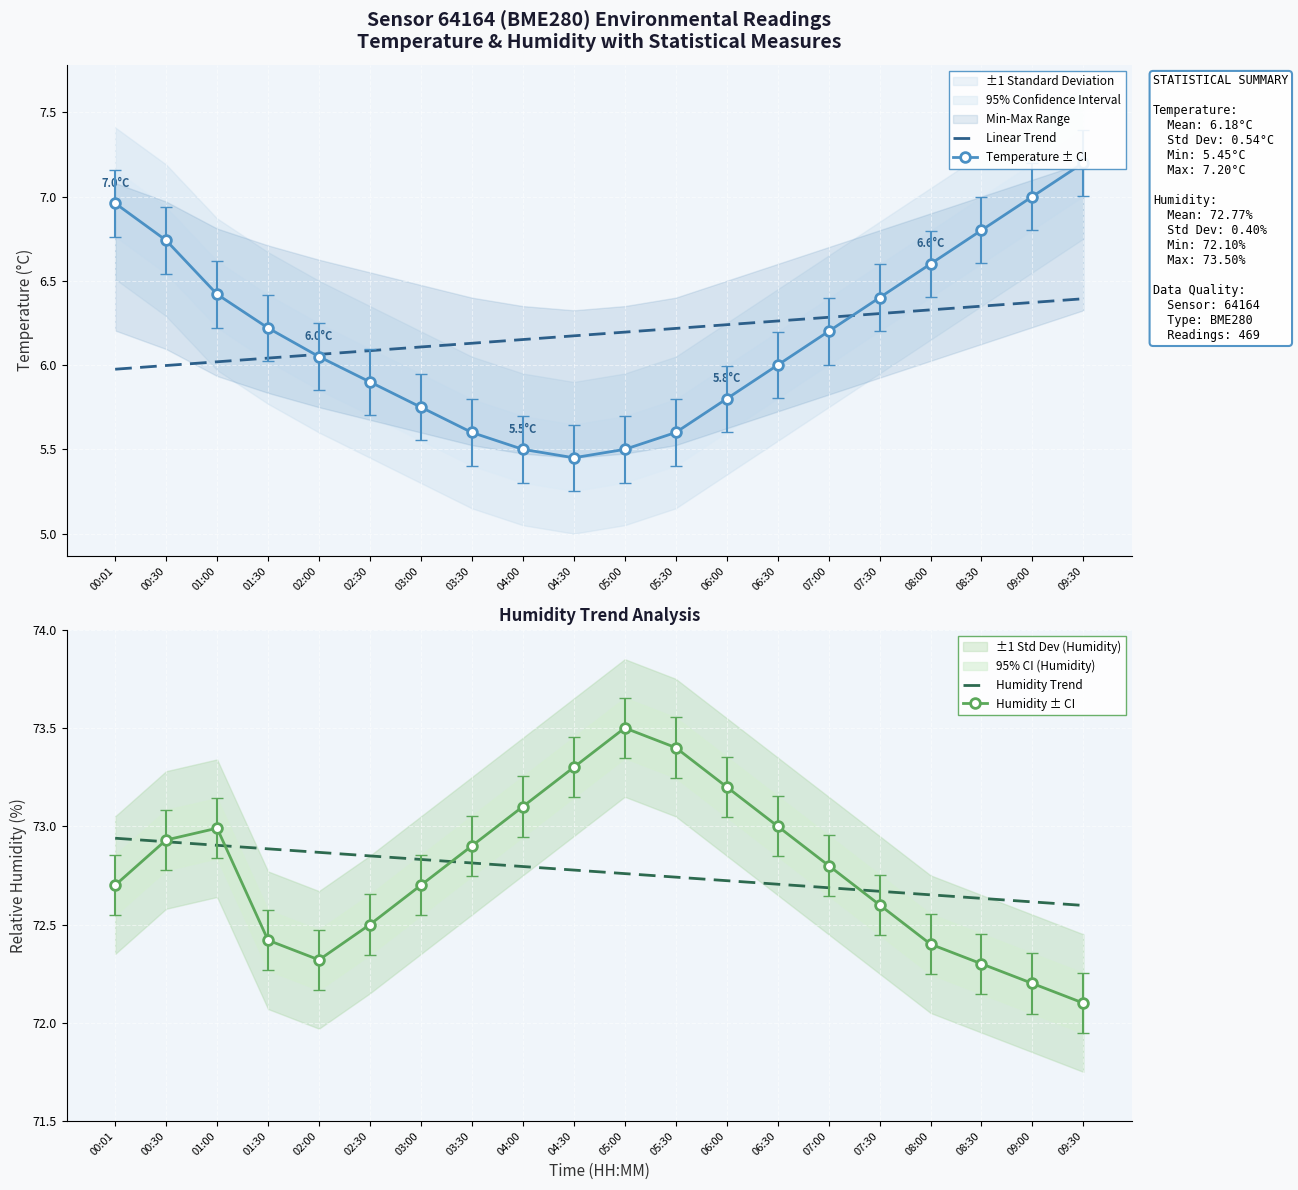

What is the difference between the Linear Trend values at 00:01 and 06:00?

0.3